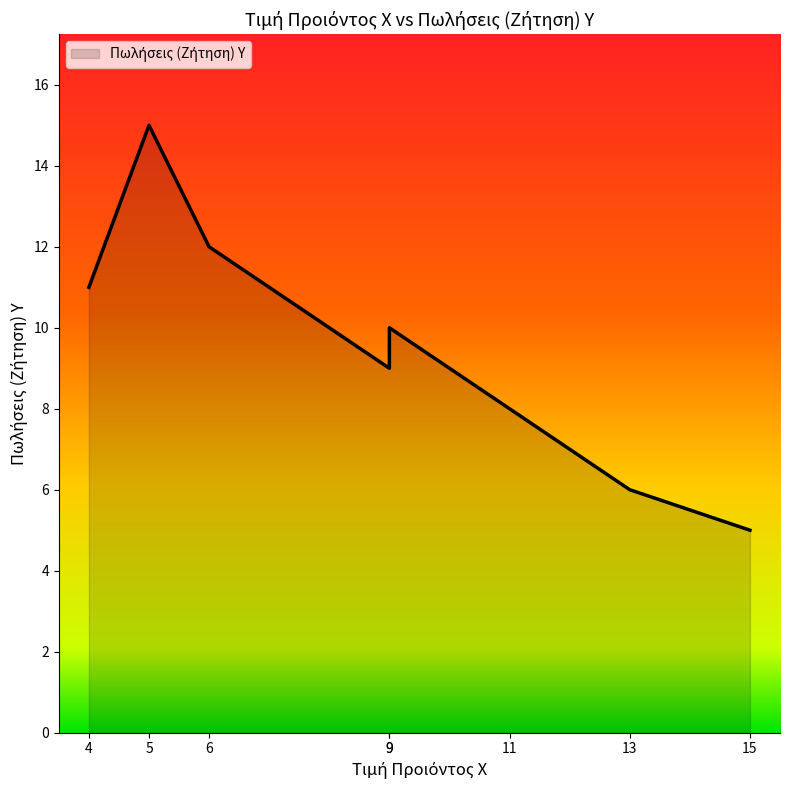

The chart shows a value of 15 at 5. True or false?

True